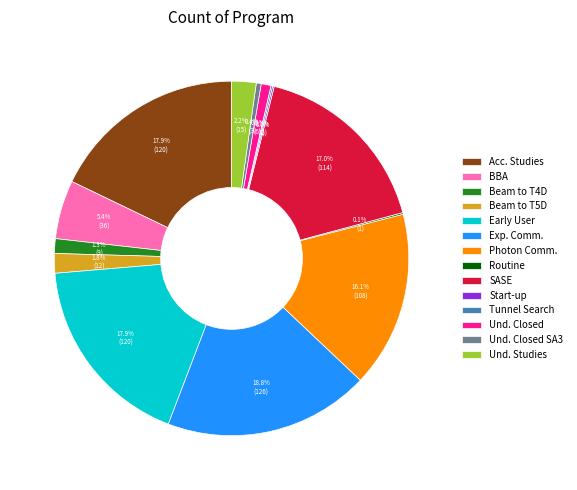

Which slice is the largest?

Exp. Comm.